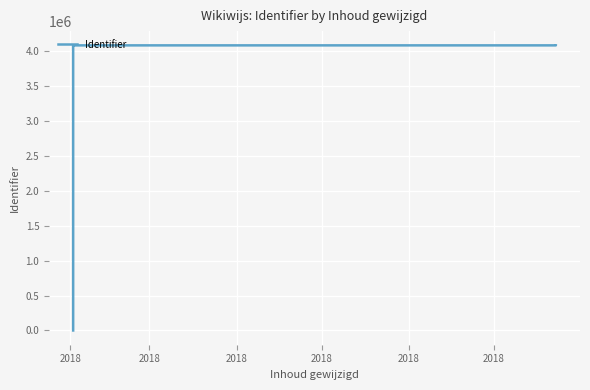

What is the change in value from 2018 to 2018?

+4082358